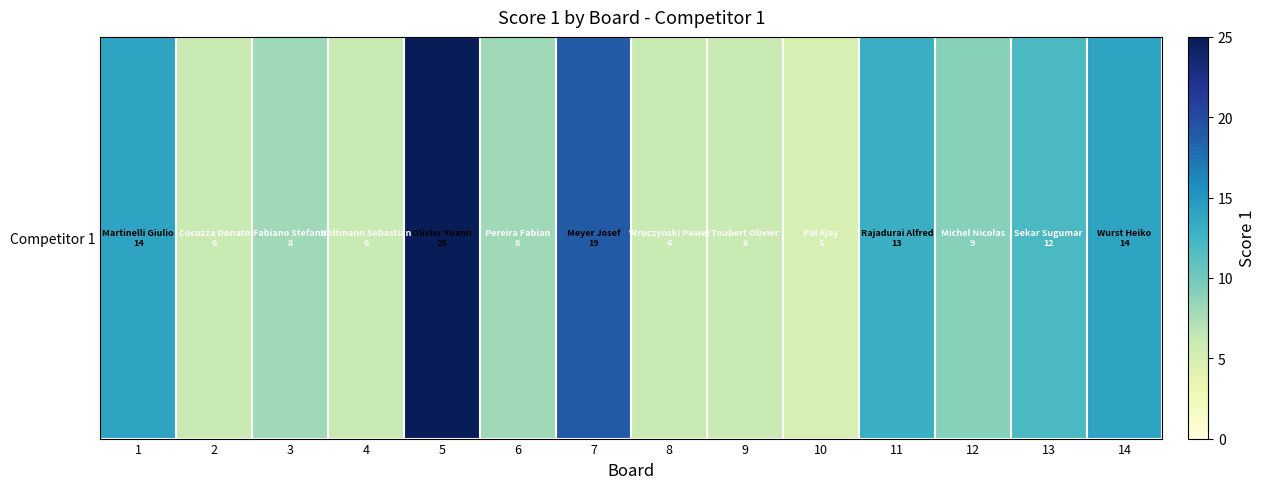

What is the change in value from 9 to 11?

+7